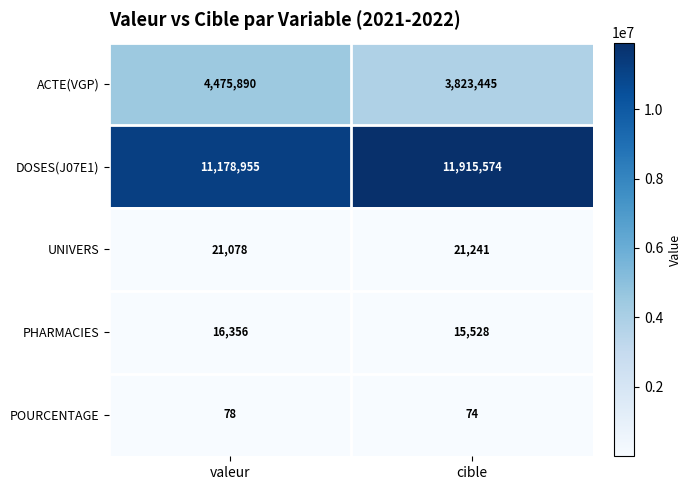

What value does the PHARMACIES series have at cible, to the nearest 100?

15500